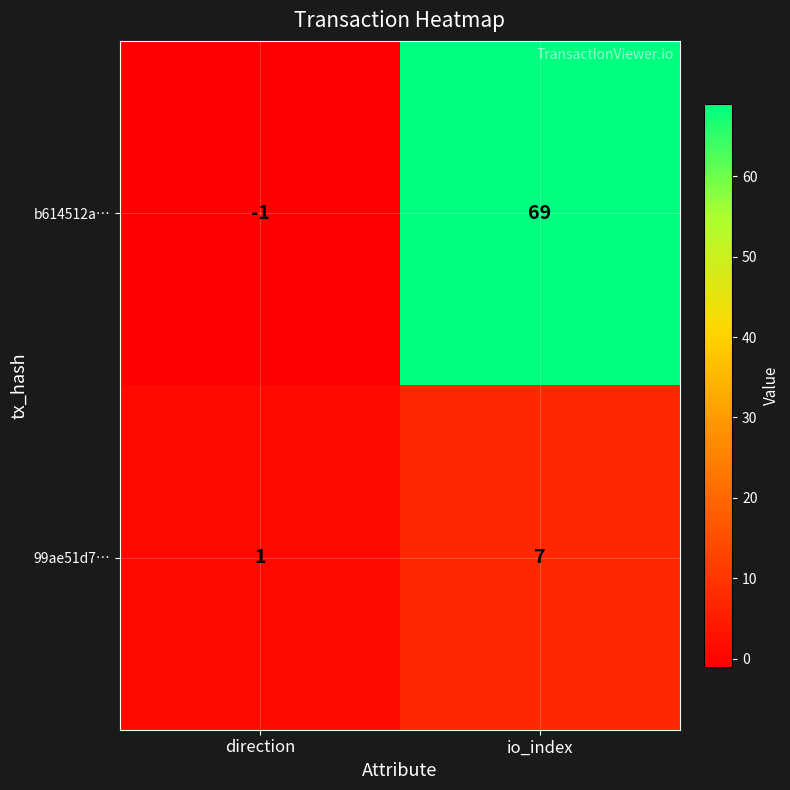

What value does the b614512a… series have at io_index, to the nearest 10?

70